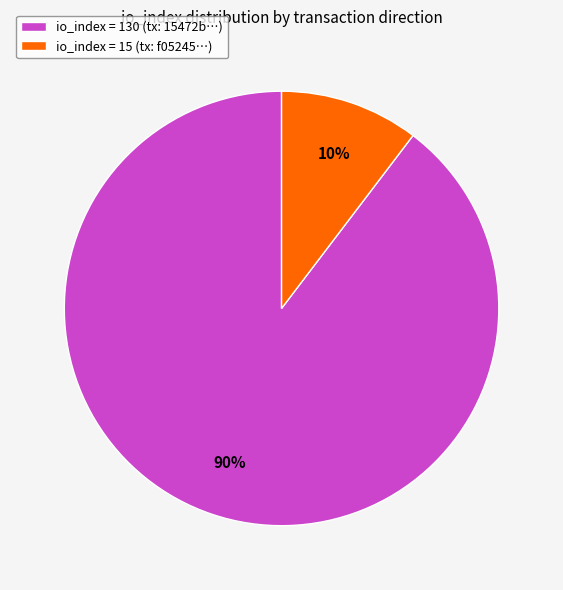

Does any single category account for the majority?

Yes